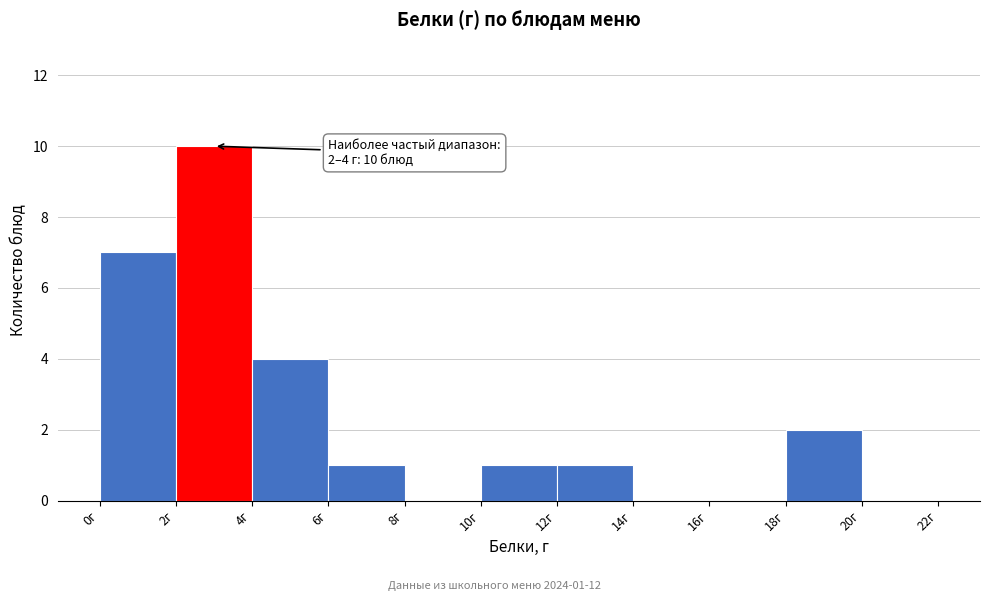

Over which range of the x-axis is the bar tallest?

2 to 4